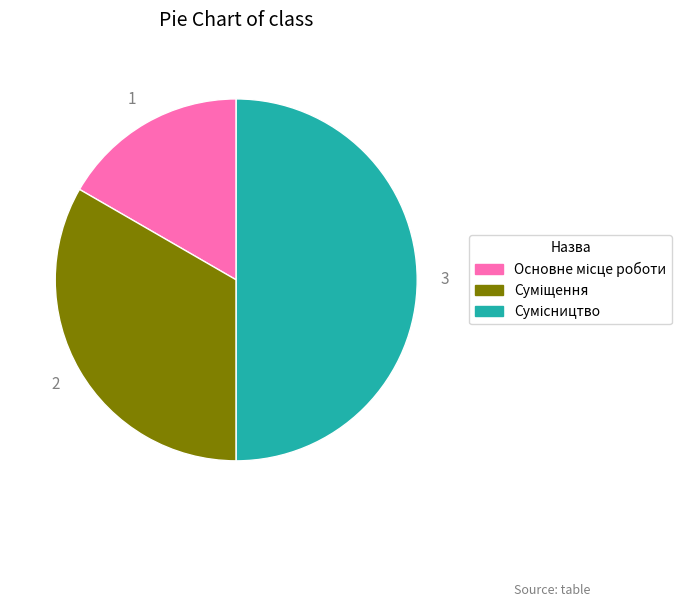

Is there any slice that represents more than half of the pie?

No